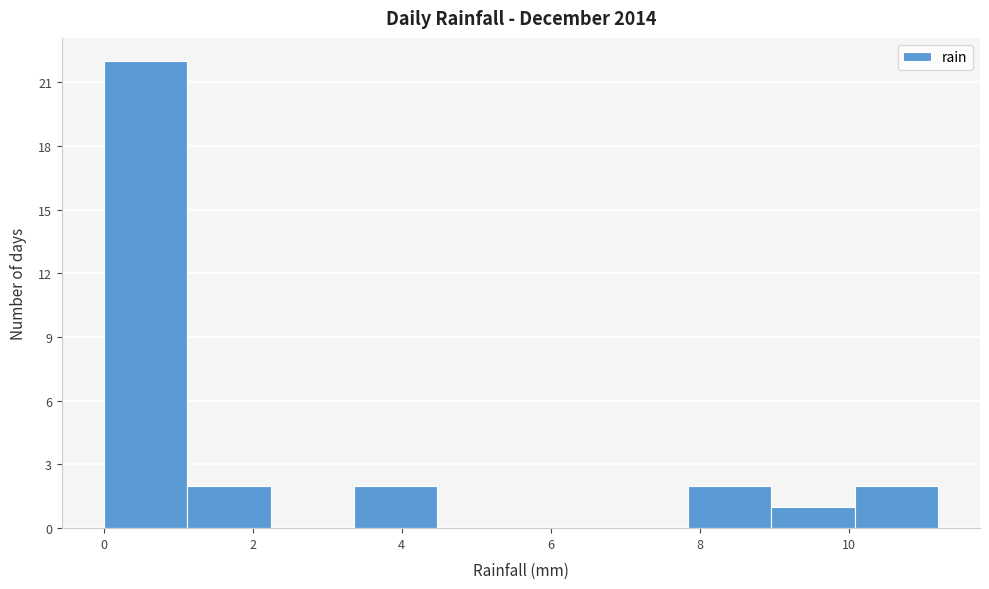

Over which range of the x-axis is the bar tallest?

0.00 to 1.12